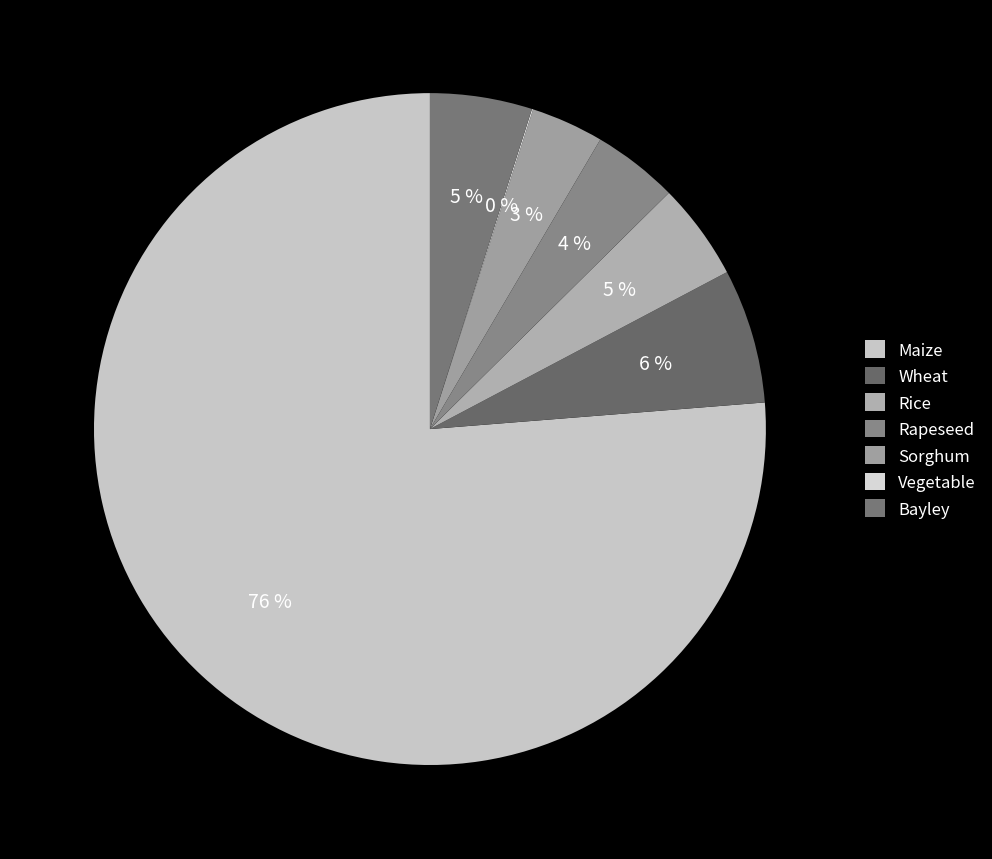

Between Rapeseed and Wheat, which is larger?

Wheat